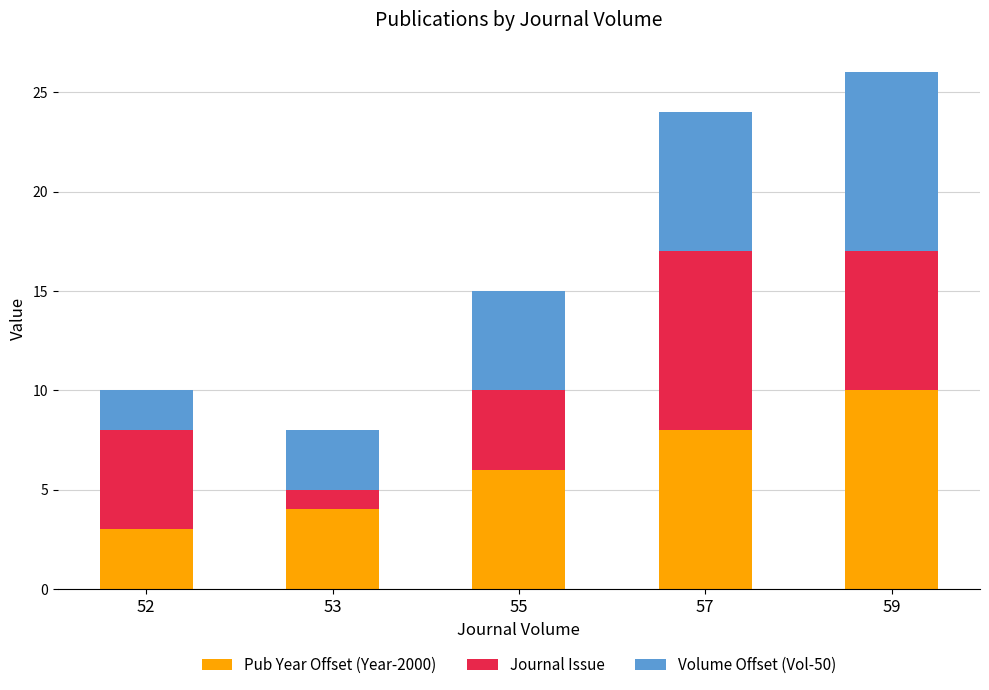

Reading left to right, list the values for the Pub Year Offset (Year-2000) series.

3	4	6	8	10